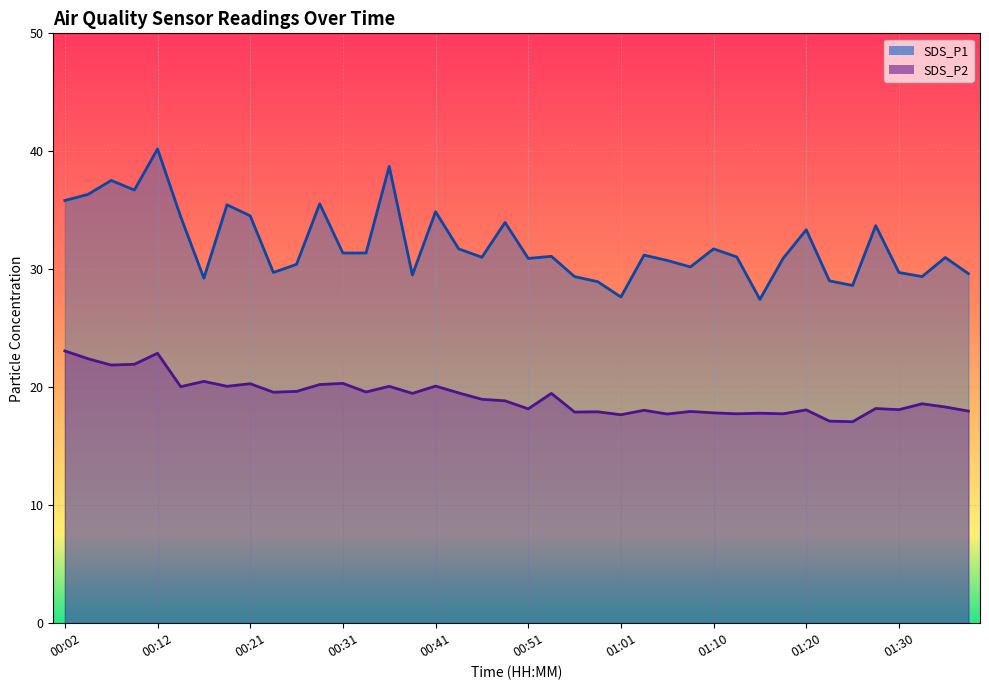

How many data points does each series have?

40